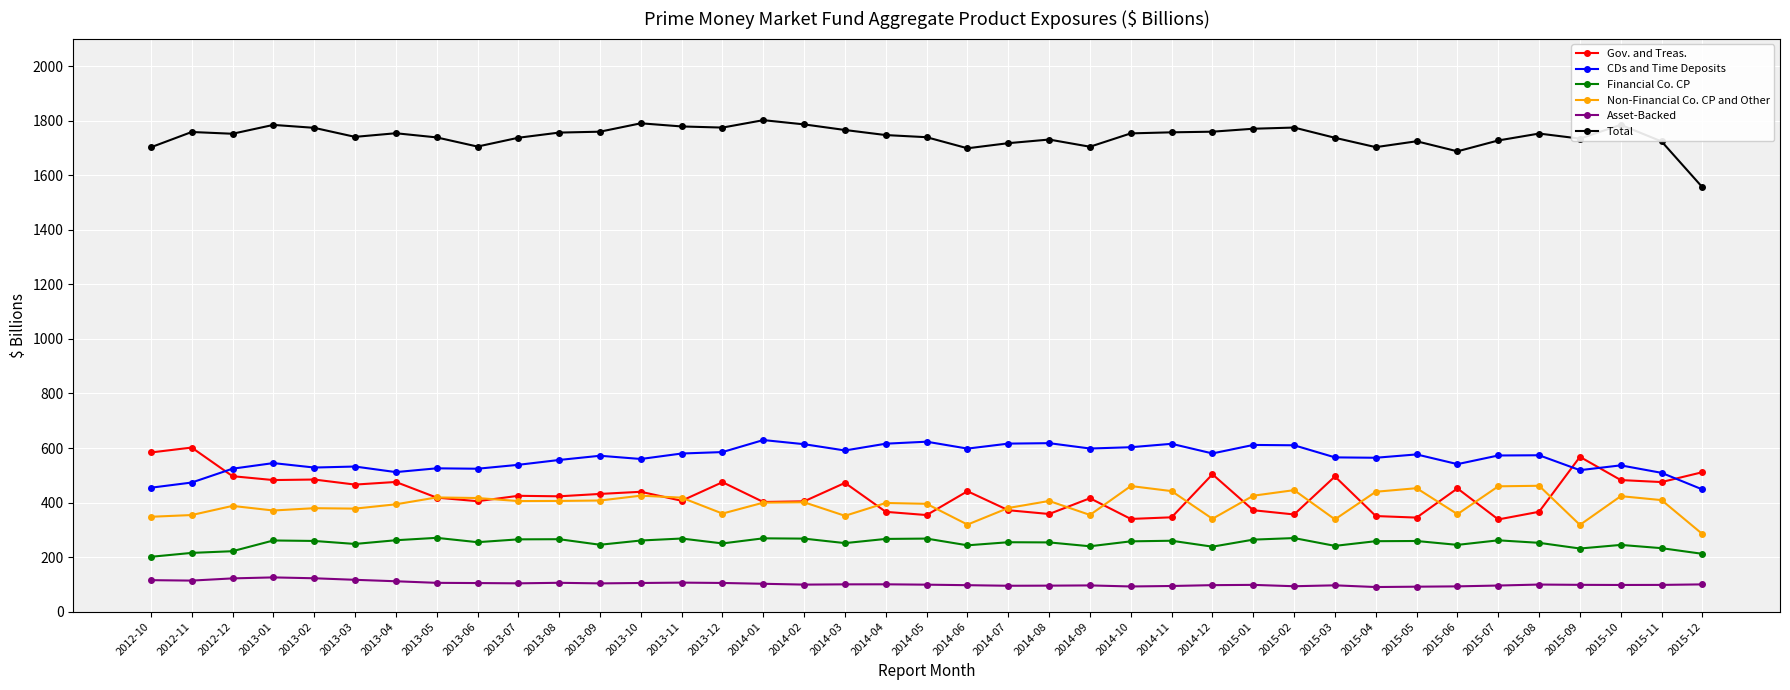

True or false: Asset-Backed and Non-Financial Co. CP and Other cross at least once.

False